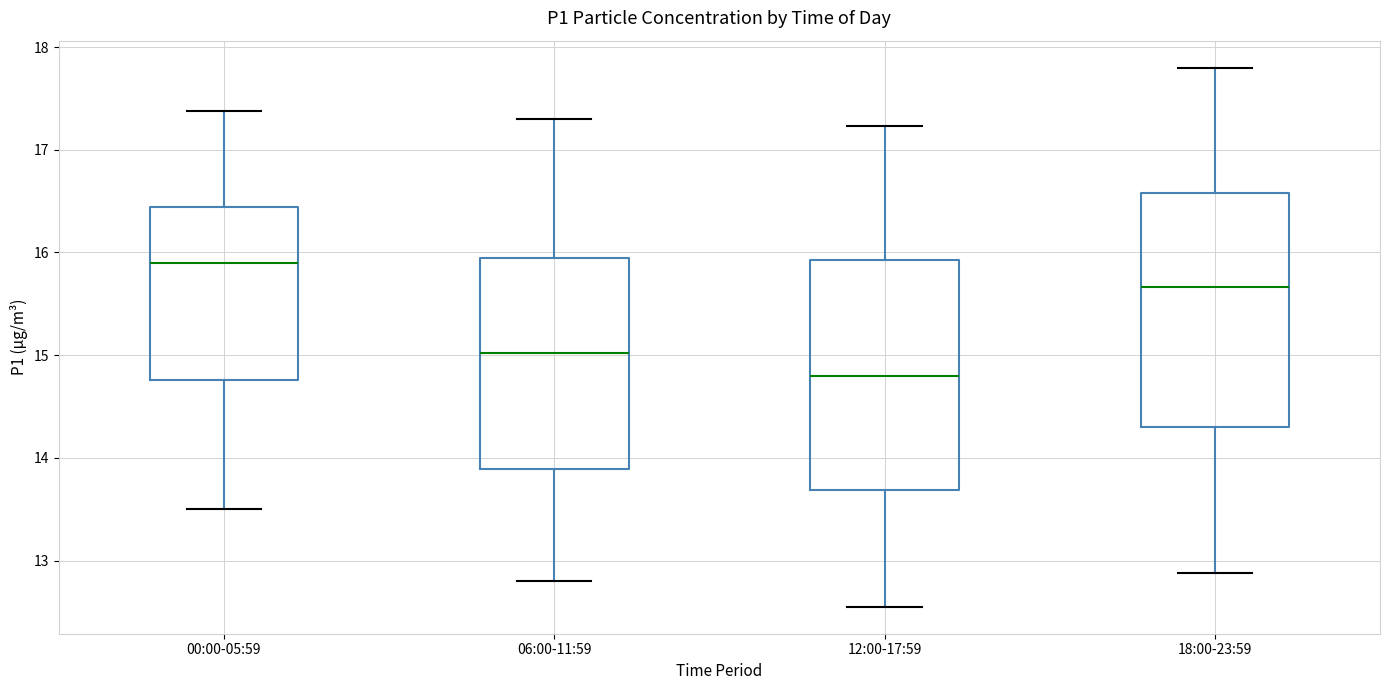

Reading left to right, transcribe this box plot: for each box, give where its median line is, the range the box spans, and where its two whiskers end, as read against the y-axis. The values are not printed on the chart, so give them approximately, as read against the axis.

00:00-05:59: median 15.9, box 14.8 to 16.4, whiskers 13.5 to 17.4
06:00-11:59: median 15.0, box 13.9 to 16.0, whiskers 12.8 to 17.3
12:00-17:59: median 14.8, box 13.7 to 15.9, whiskers 12.6 to 17.2
18:00-23:59: median 15.7, box 14.3 to 16.6, whiskers 12.9 to 17.8